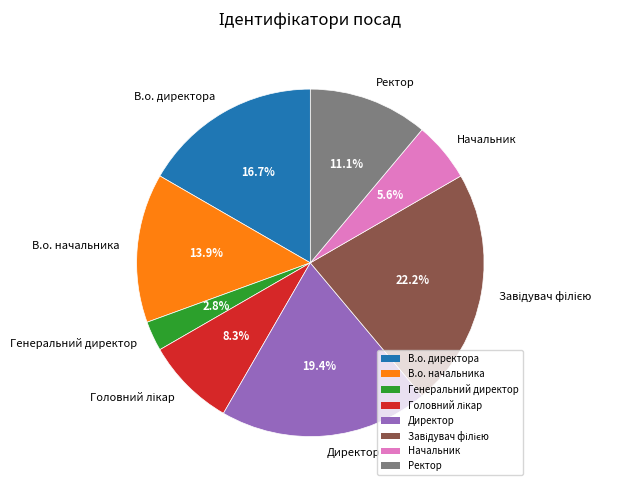

Is the sum of В.о. начальника and Ректор greater than half?

No